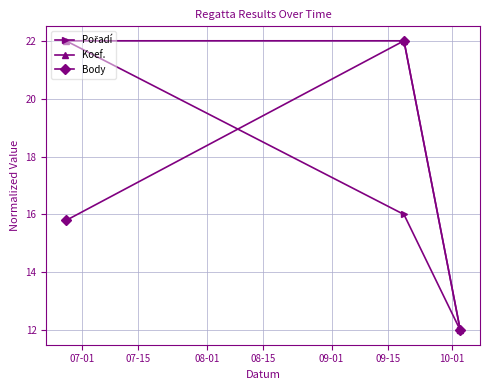

What is the highest value of the Body series?

22.0